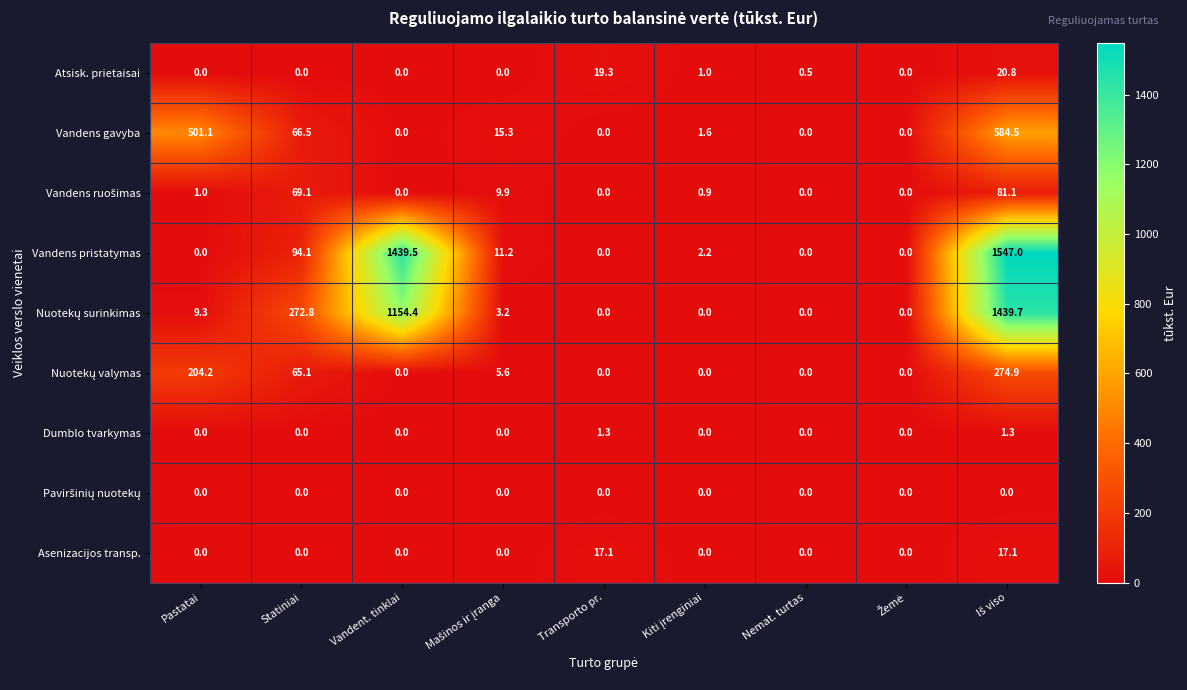

What is the greatest value displayed?

1547.0